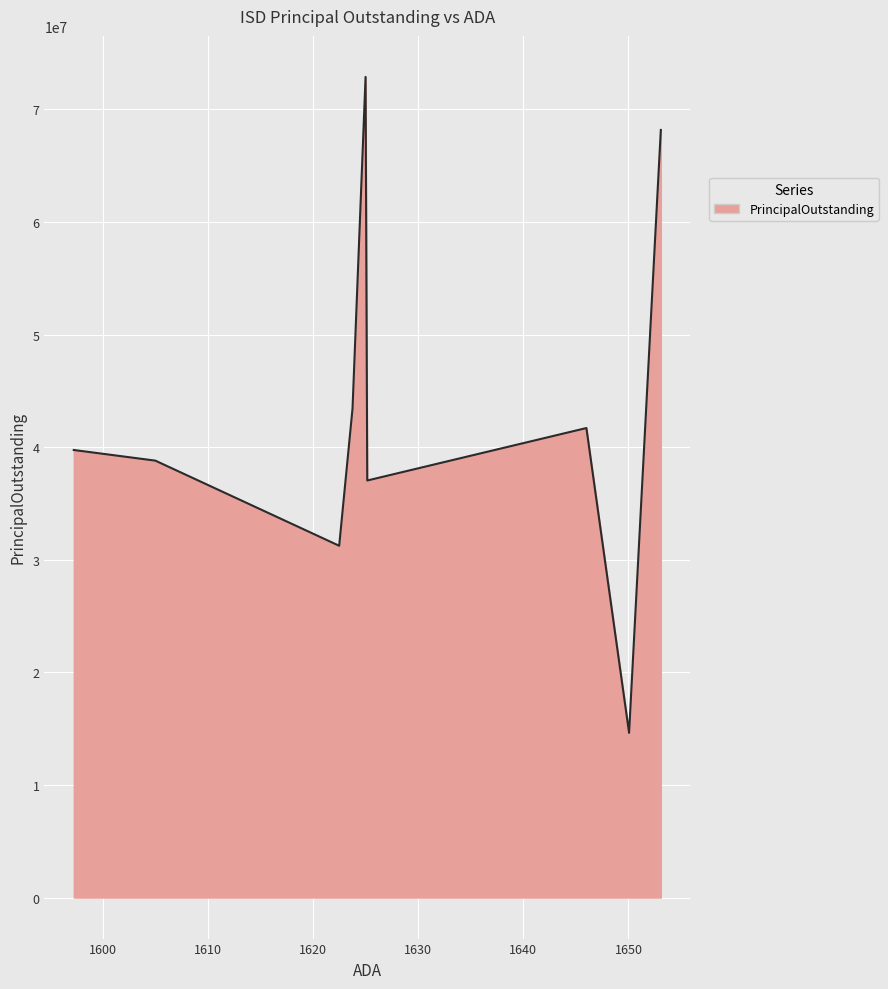

What is the difference between the maximum and minimum values?

58250010.1